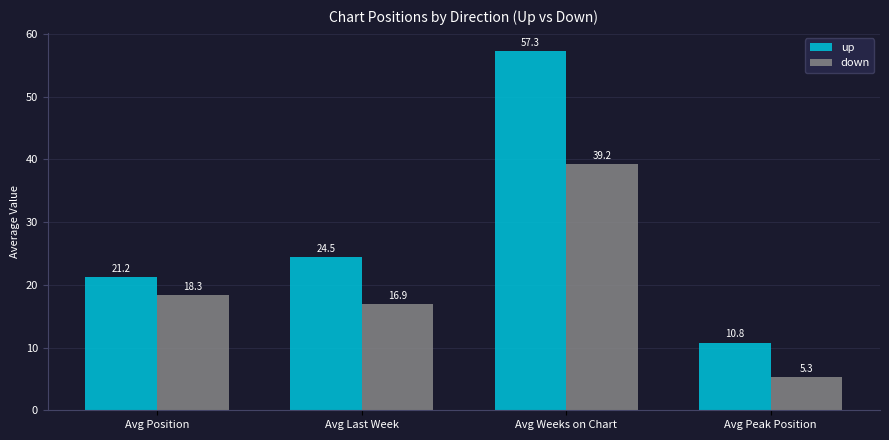

What is the difference between the up values at Avg Last Week and Avg Peak Position?

13.7